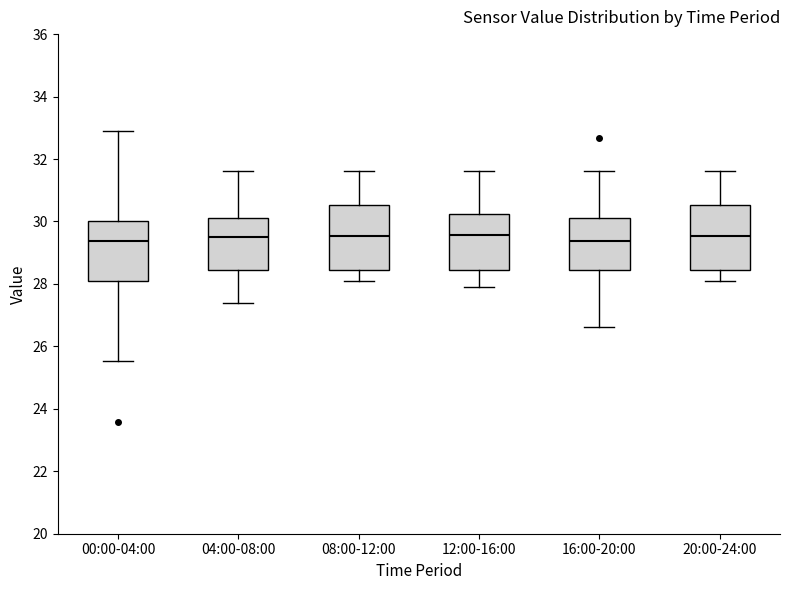

Where does the upper whisker of the box for 08:00-12:00 end on the y-axis? The values are not printed on the chart, so give them approximately, as read against the axis.

31.6